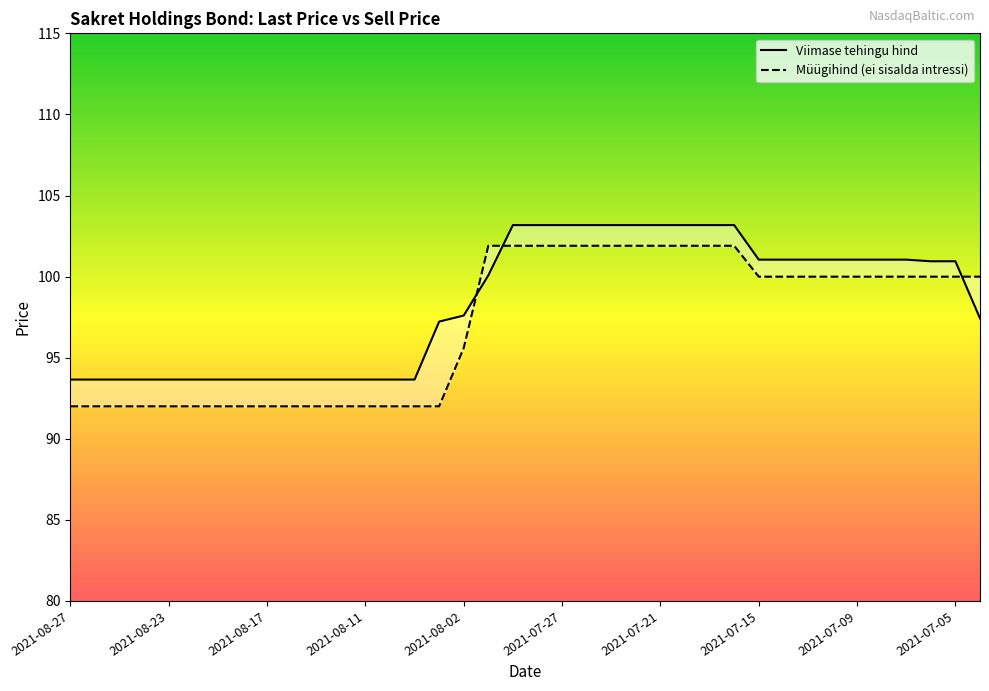

After their last crossing, which series has the higher values: Viimase tehingu hind or Müügihind (ei sisalda intressi)?

Müügihind (ei sisalda intressi)